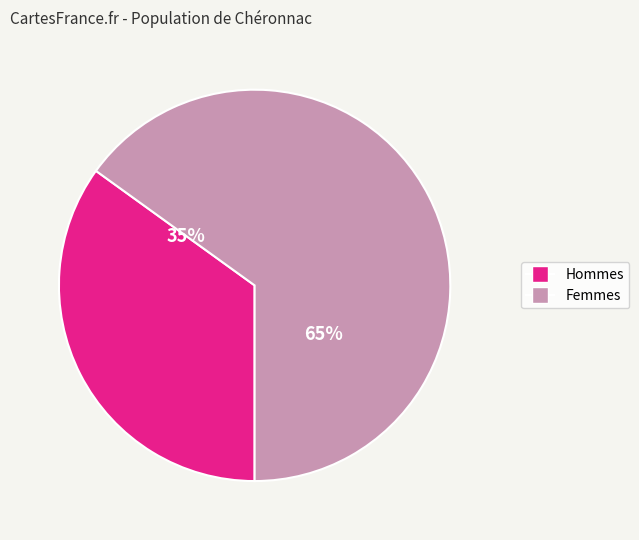

Is there any slice that represents more than half of the pie?

Yes